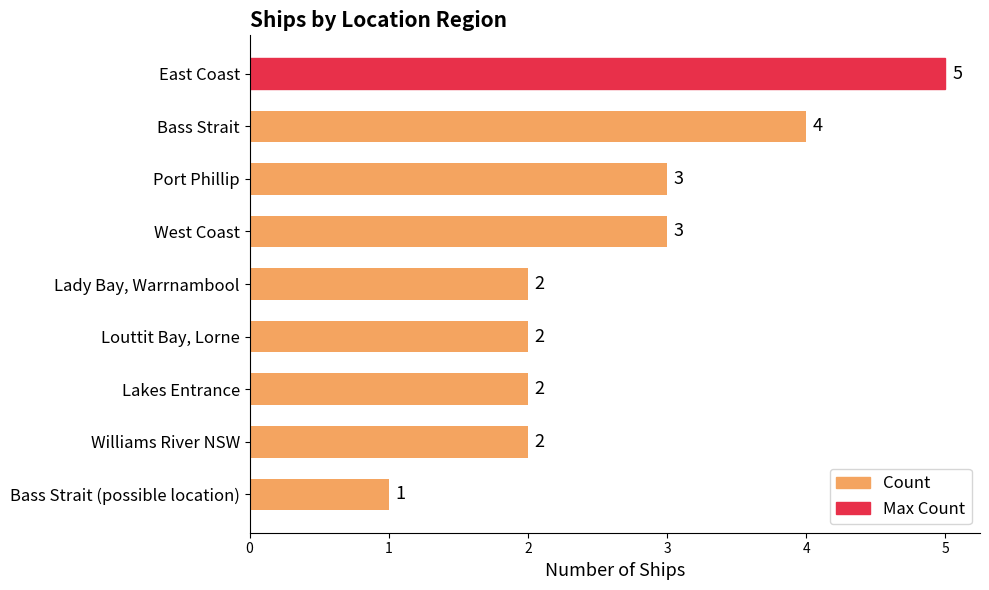

Which category has the lowest value across all series?

Bass Strait (possible location)